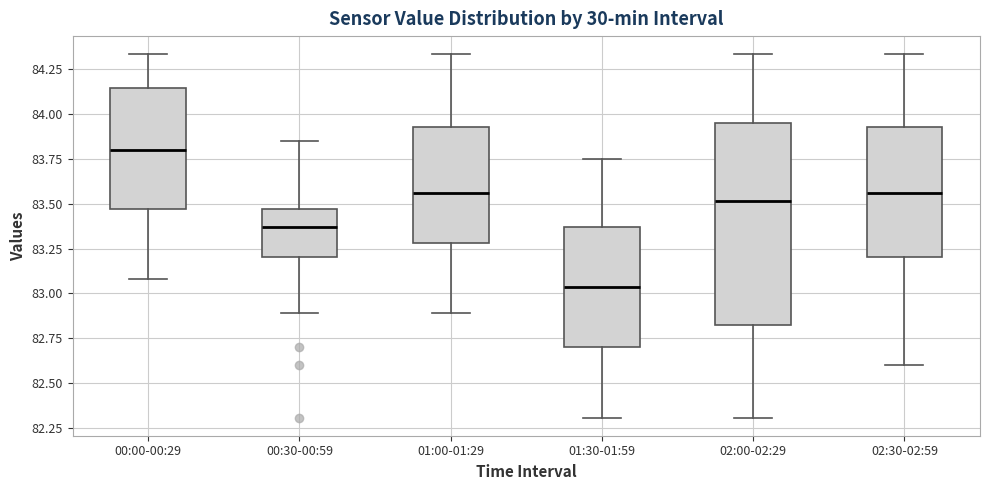

Which box has the highest median line?

00:00-00:29